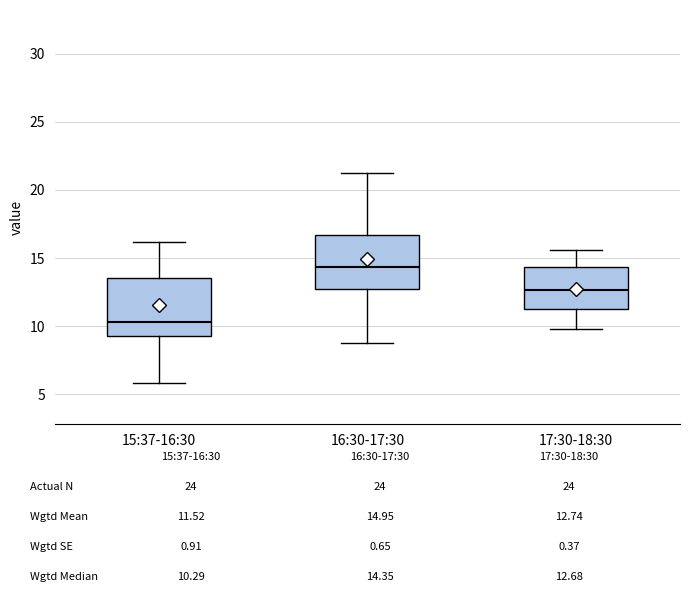

Which box's median line is the highest?

16:30-17:30